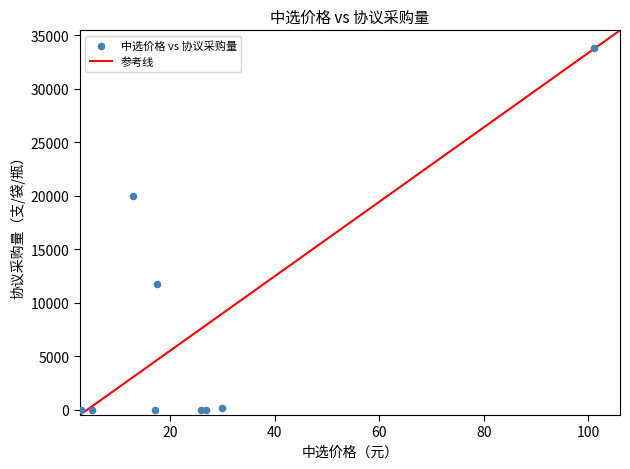

What Y value in the scatter plot is closest to 16875?

19922.0